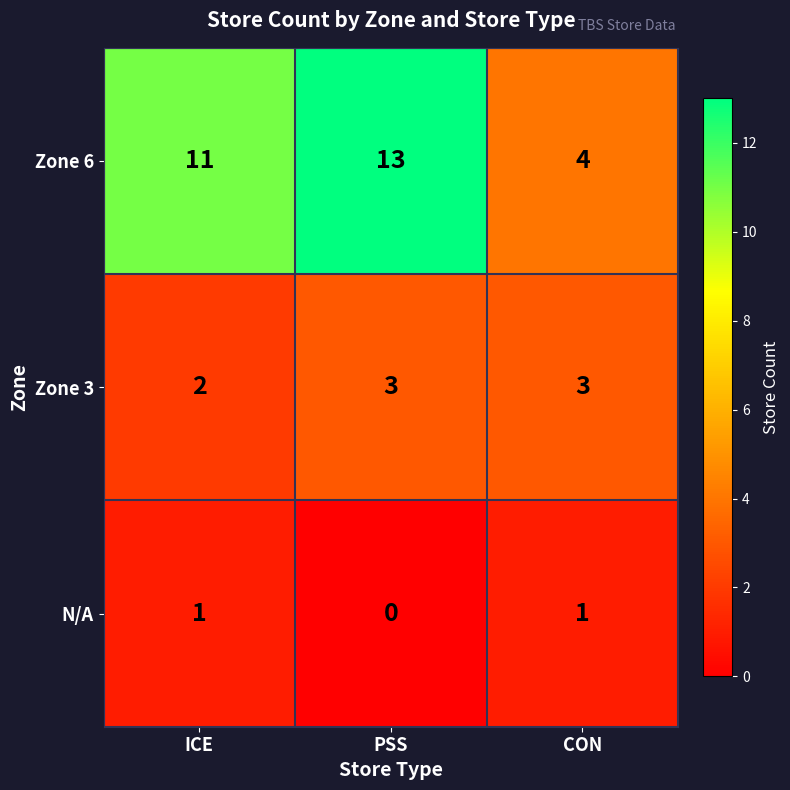

At which category is the sum across all series the highest?

PSS